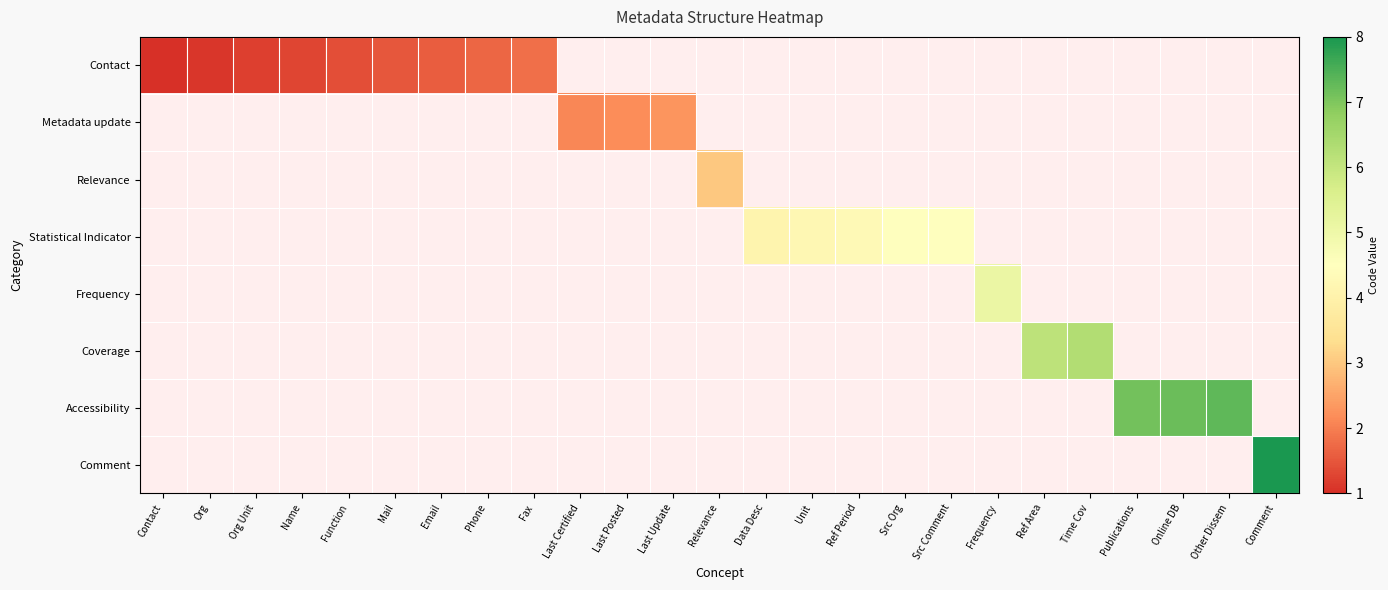

Which category has the lowest value across all series?

Last Certified